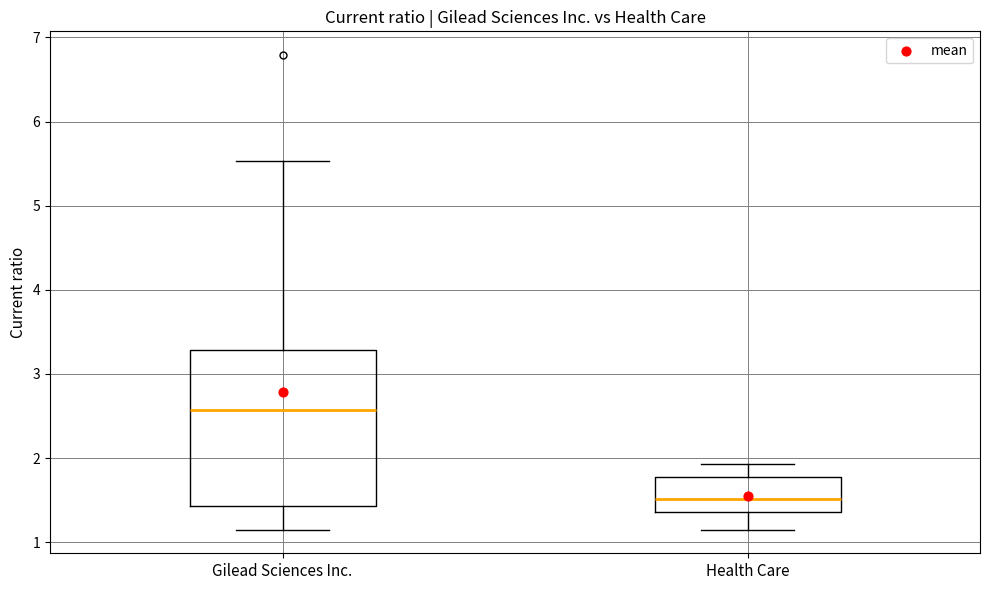

Reading left to right, transcribe this box plot: for each box, give where its median line is, the range the box spans, and where its two whiskers end, as read against the y-axis. The values are not printed on the chart, so give them approximately, as read against the axis.

Gilead Sciences Inc.: median 2.6, box 1.4 to 3.3, whiskers 1.2 to 5.5
Health Care: median 1.5, box 1.4 to 1.8, whiskers 1.2 to 1.9